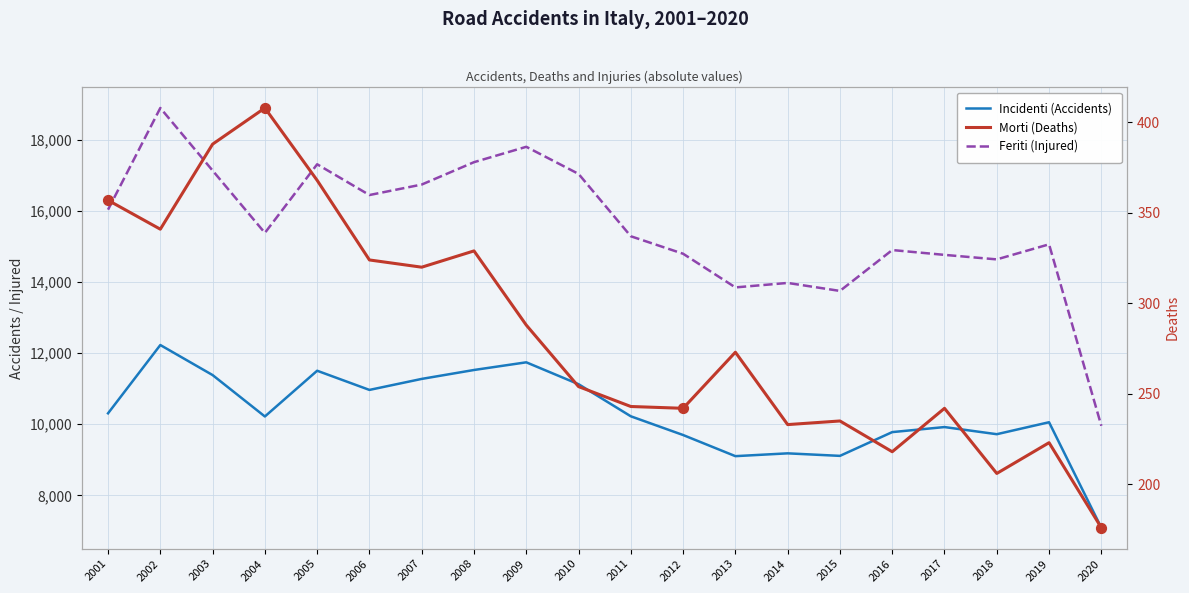

What are all the series names shown in the legend?

Incidenti (Accidents), Feriti (Injured), Morti (Deaths)